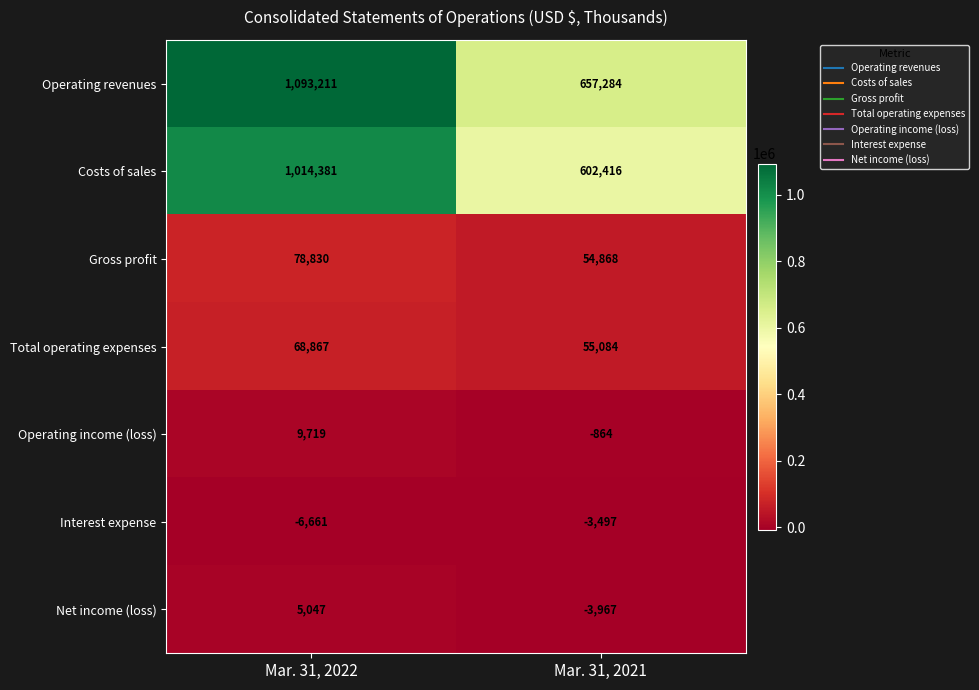

What is the sum of all Costs of sales values?

1616797